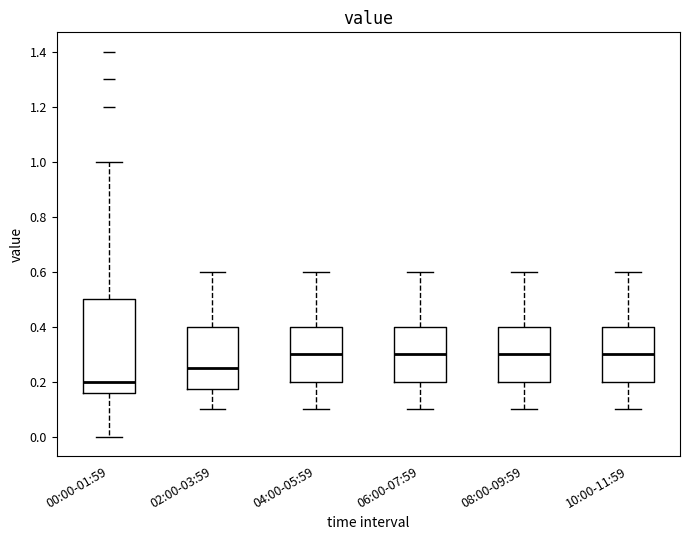

Reading left to right, read every box against the y-axis: the position of its median line, the range the box covers, and the ends of its whiskers. The values are not printed on the chart, so give them approximately, as read against the axis.

00:00-01:59: median 0.20, box 0.16 to 0.50, whiskers 0.00 to 1.00
02:00-03:59: median 0.26, box 0.18 to 0.40, whiskers 0.10 to 0.60
04:00-05:59: median 0.30, box 0.20 to 0.40, whiskers 0.10 to 0.60
06:00-07:59: median 0.30, box 0.20 to 0.40, whiskers 0.10 to 0.60
08:00-09:59: median 0.30, box 0.20 to 0.40, whiskers 0.10 to 0.60
10:00-11:59: median 0.30, box 0.20 to 0.40, whiskers 0.10 to 0.60